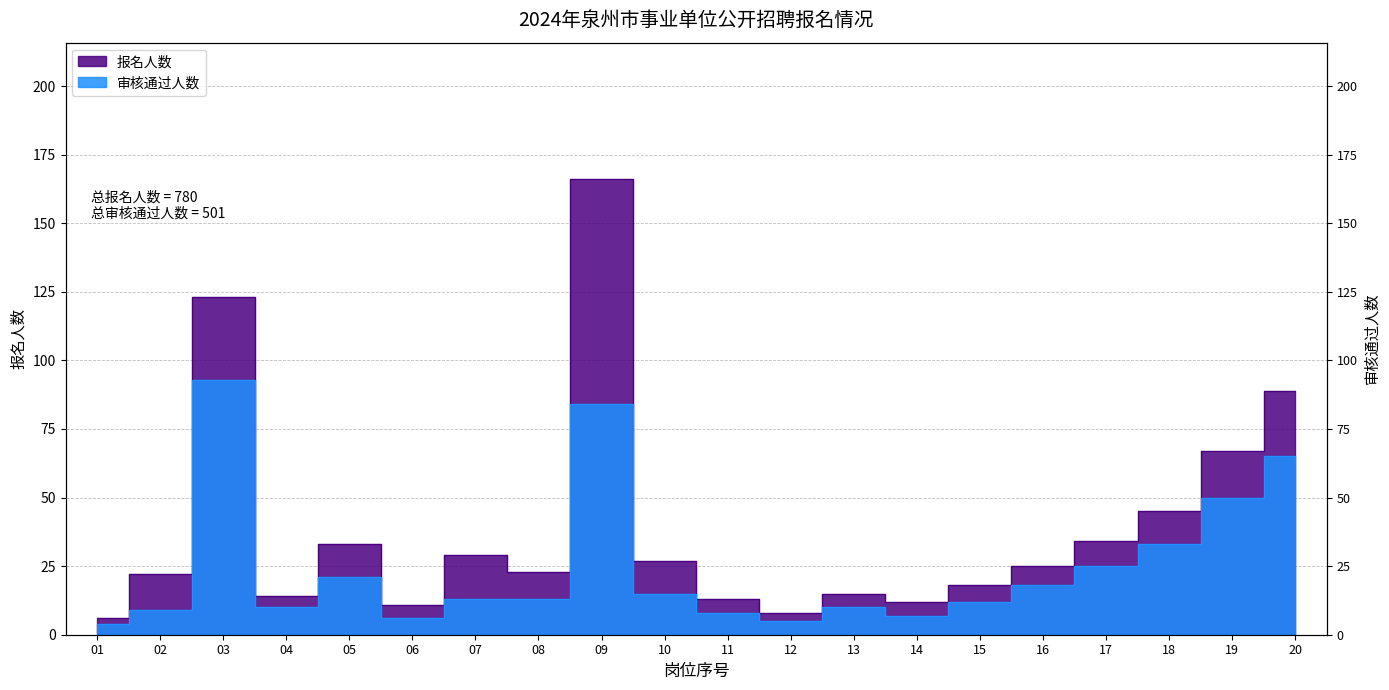

True or false: 报名人数 has a value of 10 at 15.

False